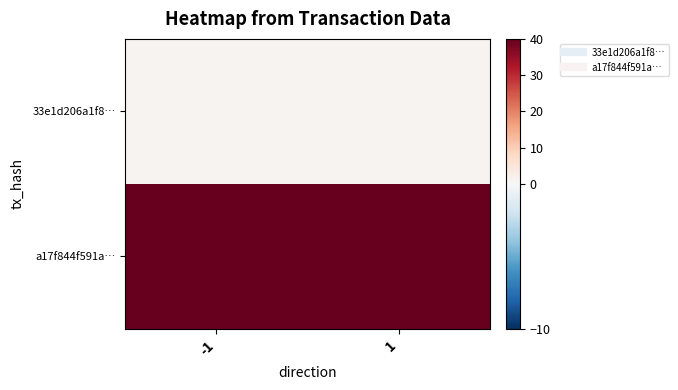

Which series changed the most between -1 and 1?

33e1d206a1f8…